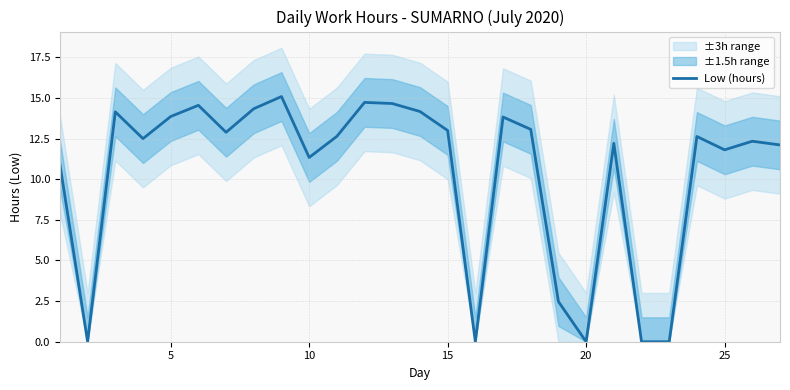

True or false: Low (hours) has a value of 0.0 at 20.

True